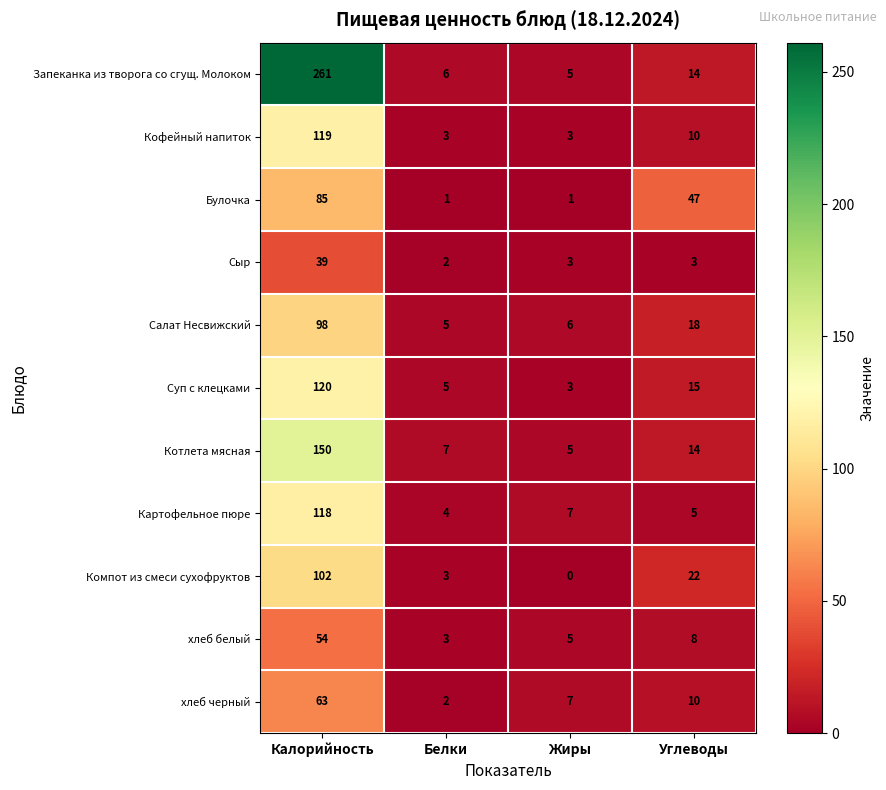

What is the sum of the Компот из смеси сухофруктов values at Жиры and Белки?

3